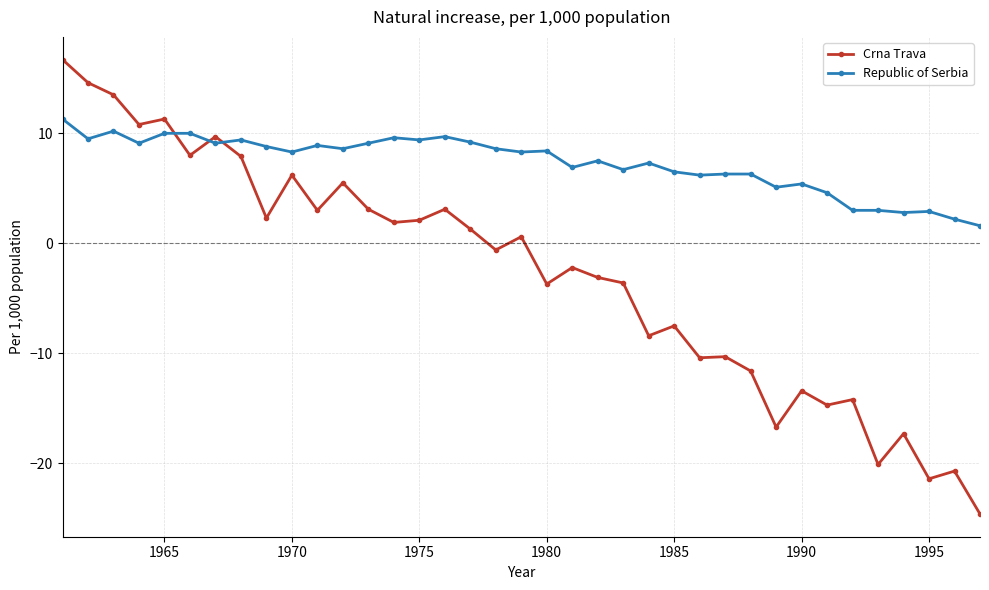

Which series has the largest total across all categories?

Republic of Serbia